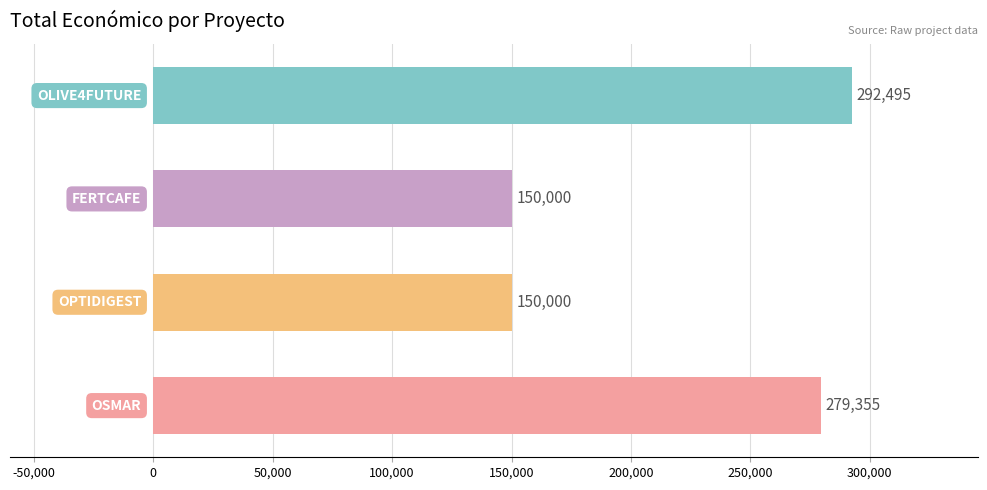

What is the smallest value displayed?

150000